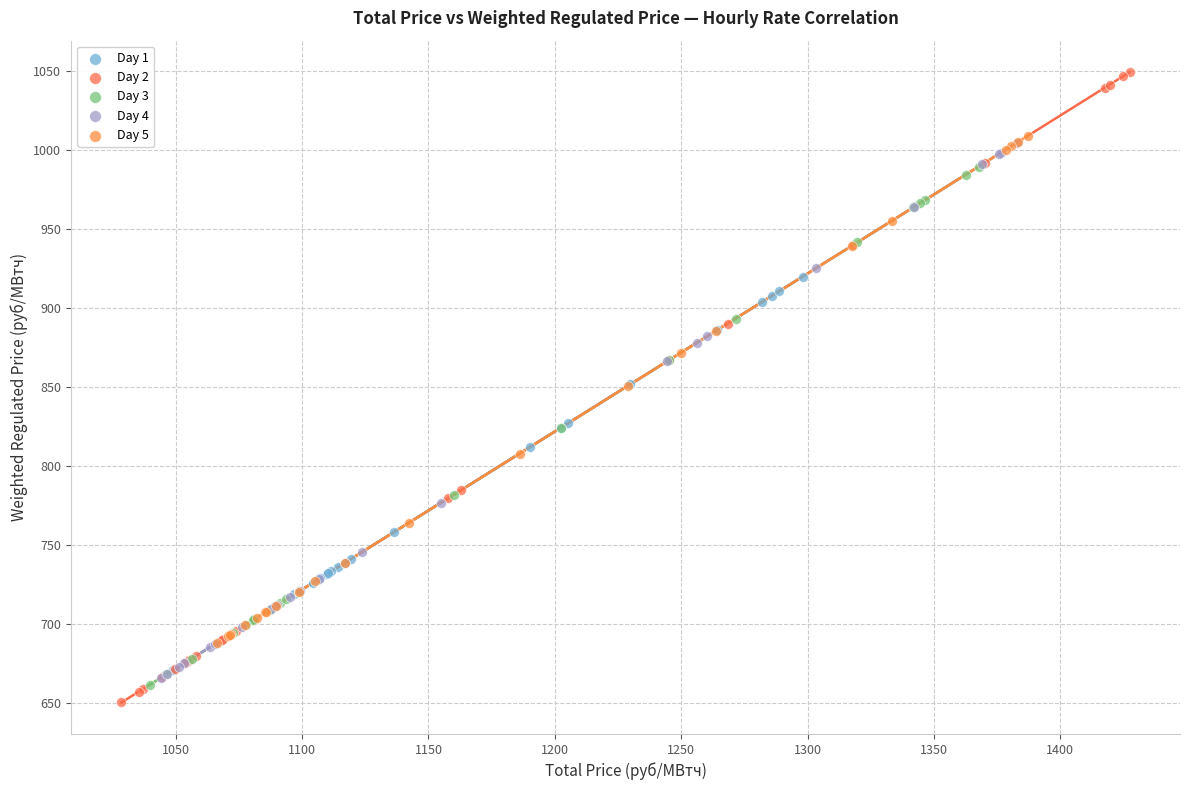

Which series reaches the maximum Y coordinate?

Day 2